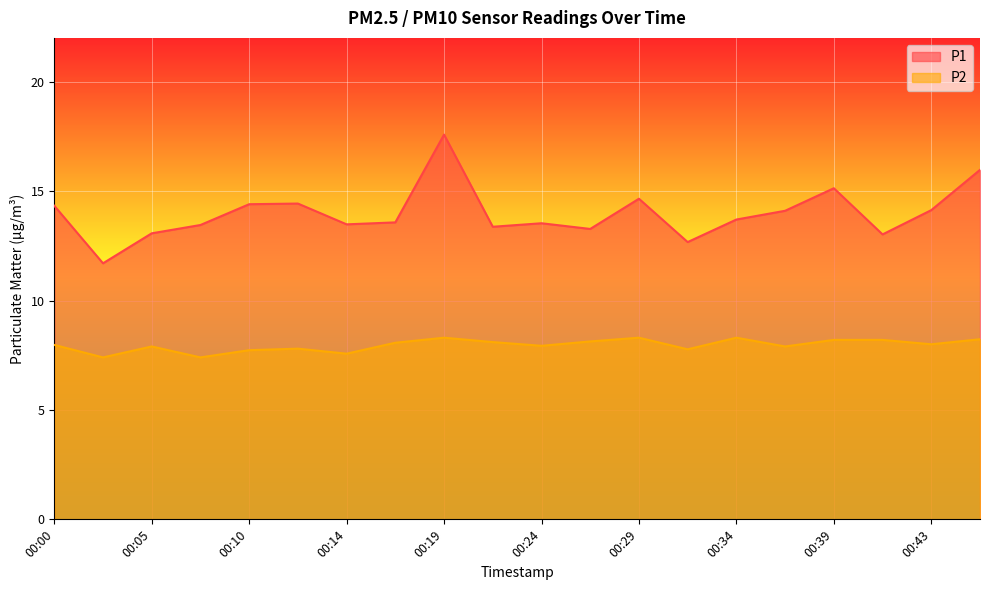

Which label corresponds to the largest value in the chart?

00:19